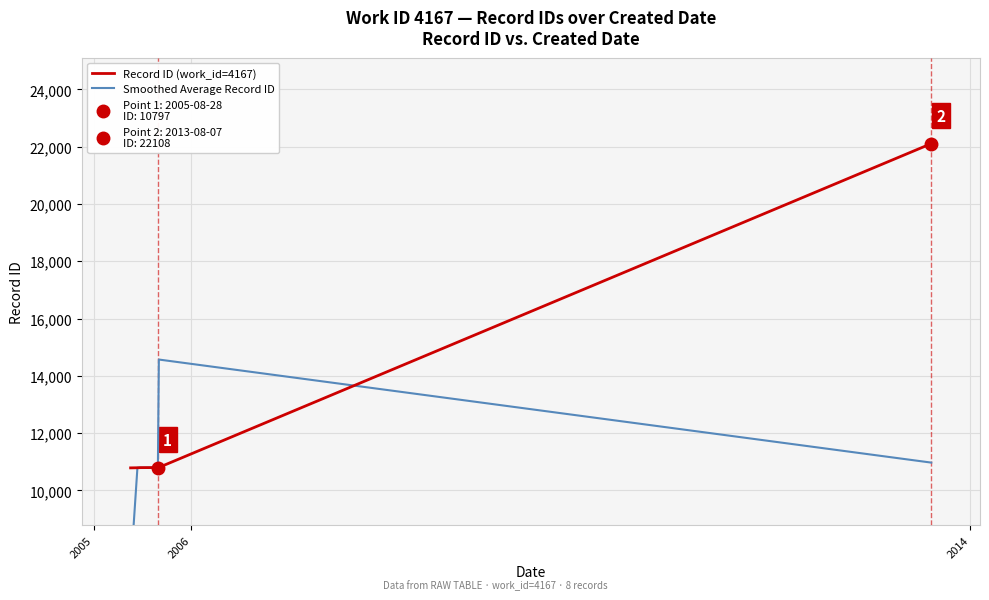

Reading left to right, transcribe all the data shown in this chart.

Record ID (work_id=4167): 10786.0	10790.0	10791.0	10793.0	10794.0	10797.0	10801.0	22108.0
Smoothed Average Record ID: 7192.0	10789.0	10791.3	10792.7	10794.7	10797.3	14568.7	10969.7